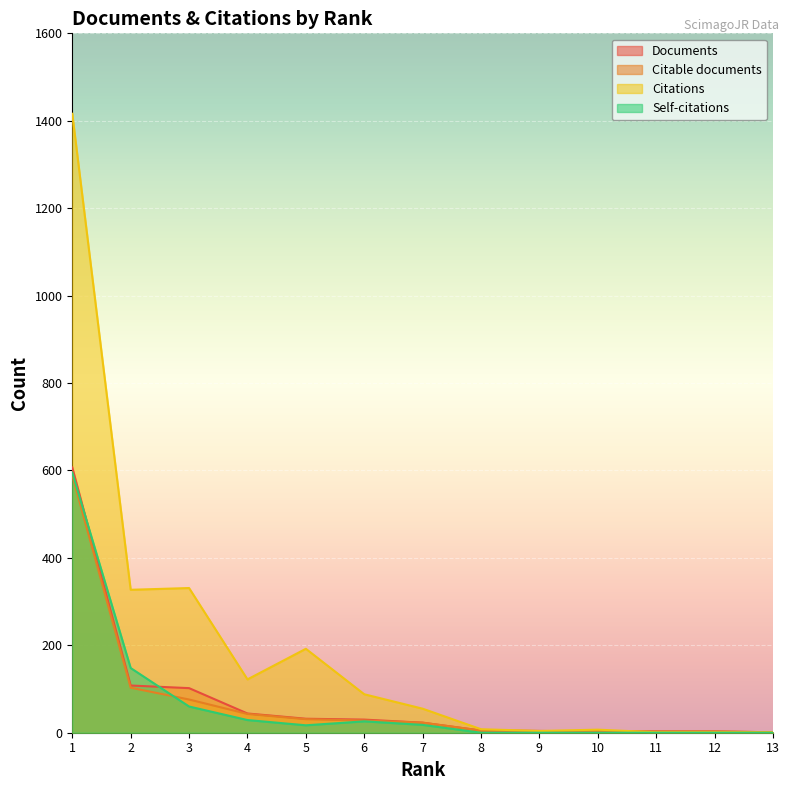

What is the difference between the highest and lowest values at 13?

1